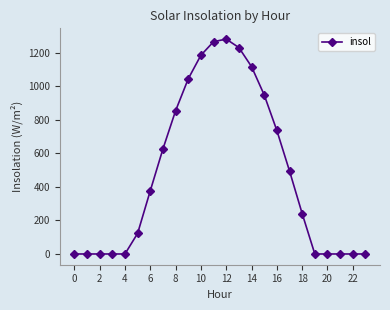

True or false: there are more than 0 points higher than both neighbors.

True